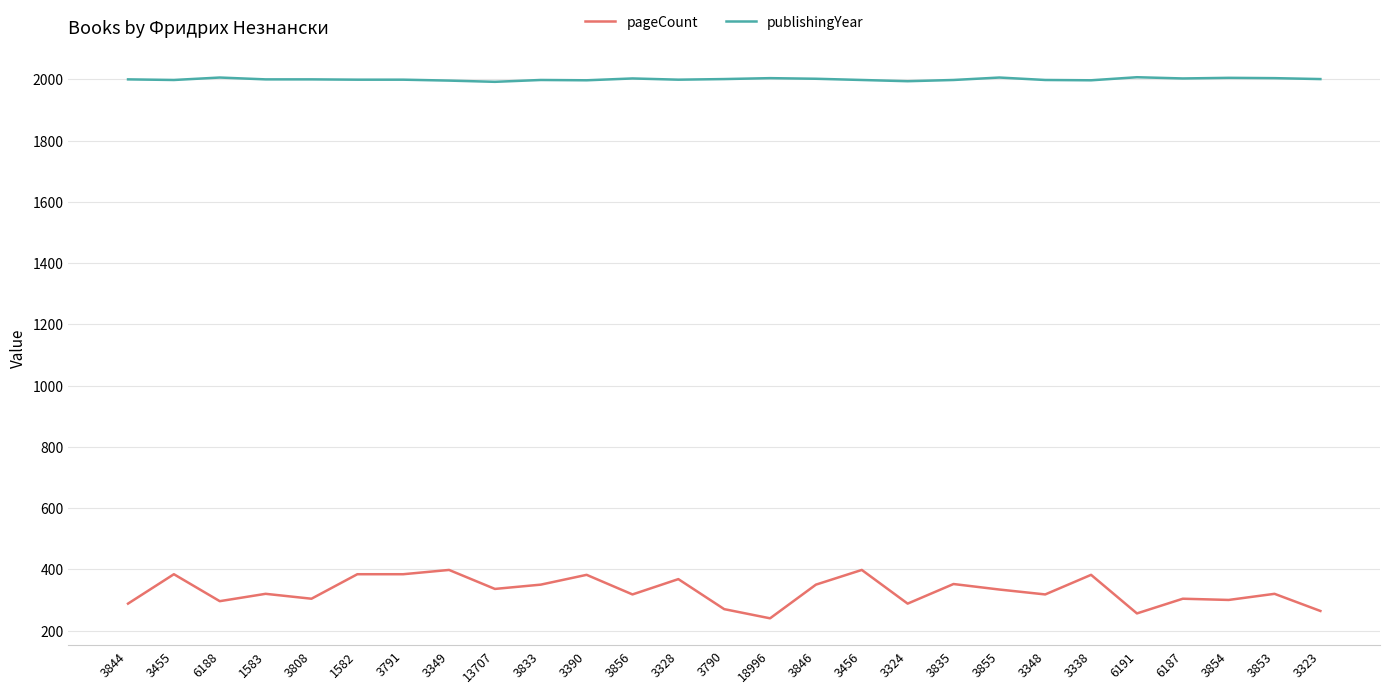

What is the spread (max minus min) of values at 3328?

1631